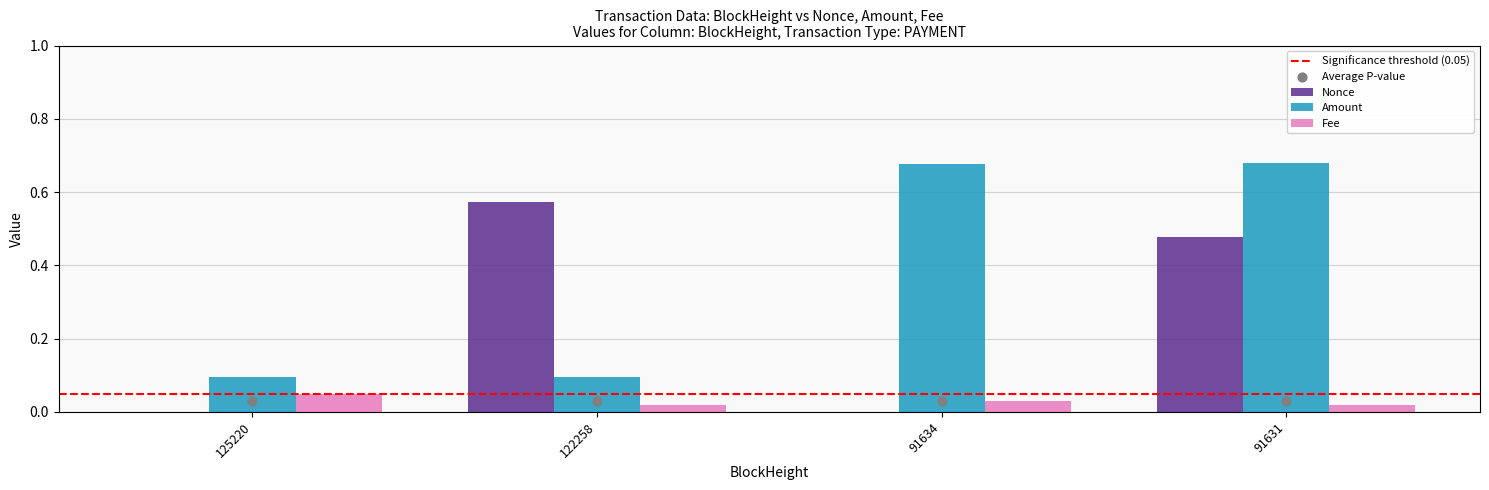

Which series contains the highest Y value?

Amount